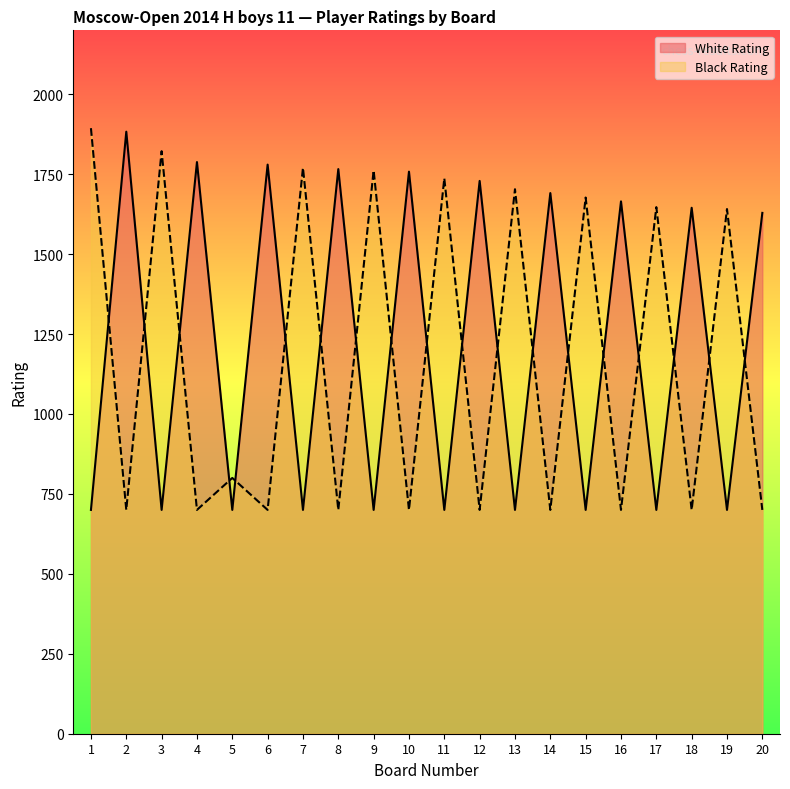

What value does the White Rating series have at 4, to the nearest 10?

1790